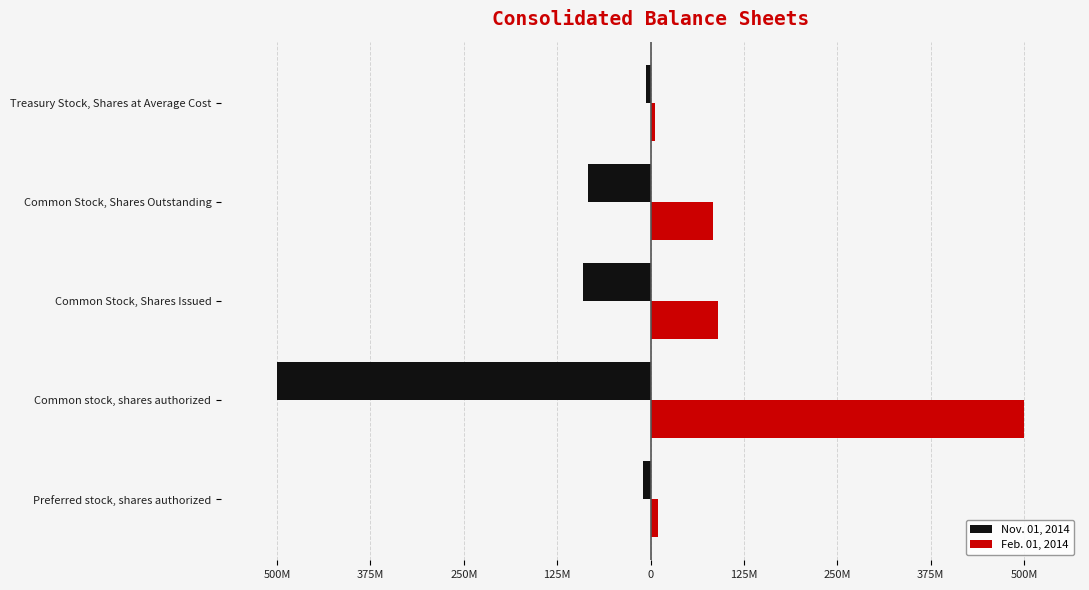

What are all the series names shown in the legend?

Nov. 01, 2014, Feb. 01, 2014